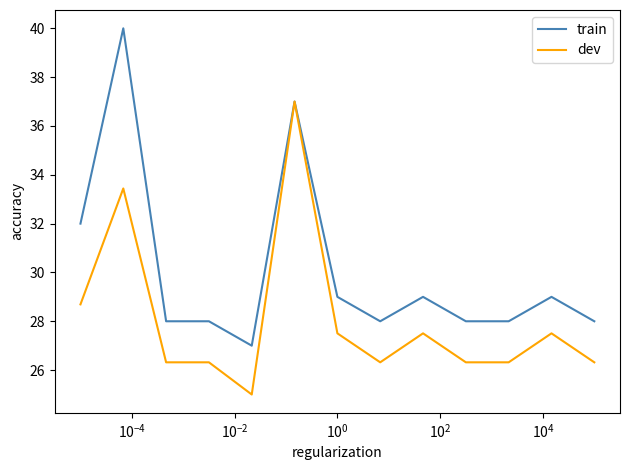

What is the maximum value for train?

40.0